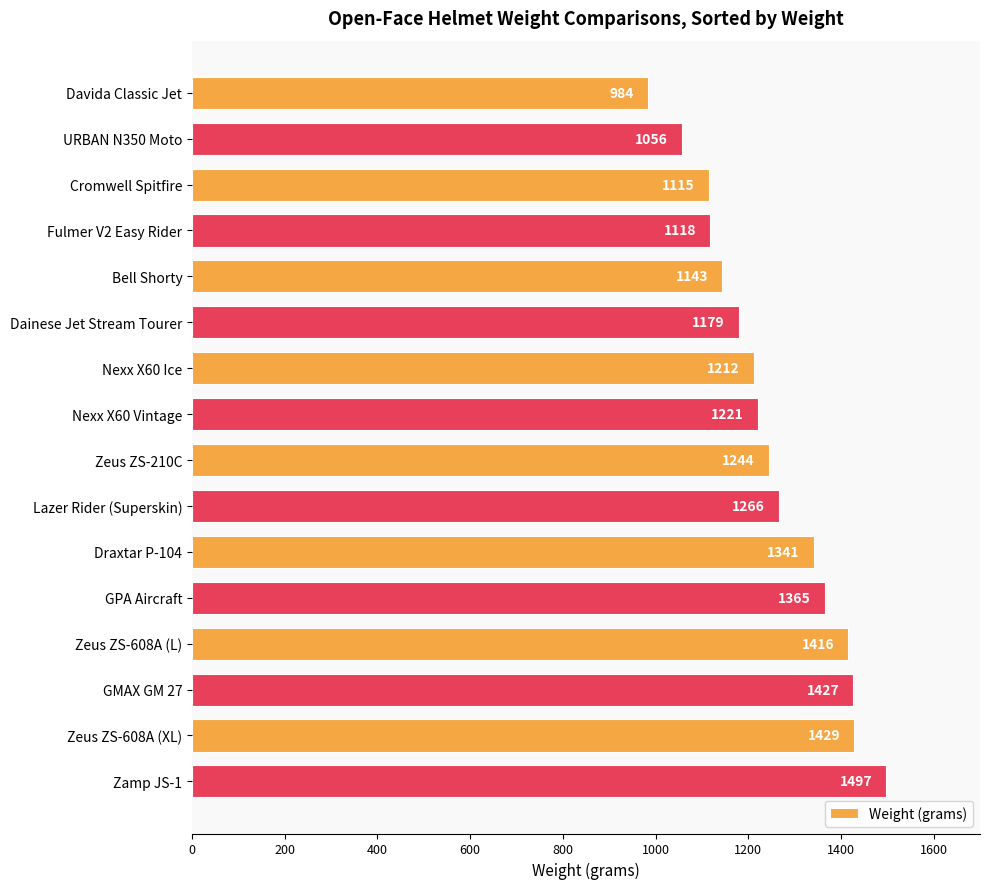

Does the chart contain stacked bars?

No